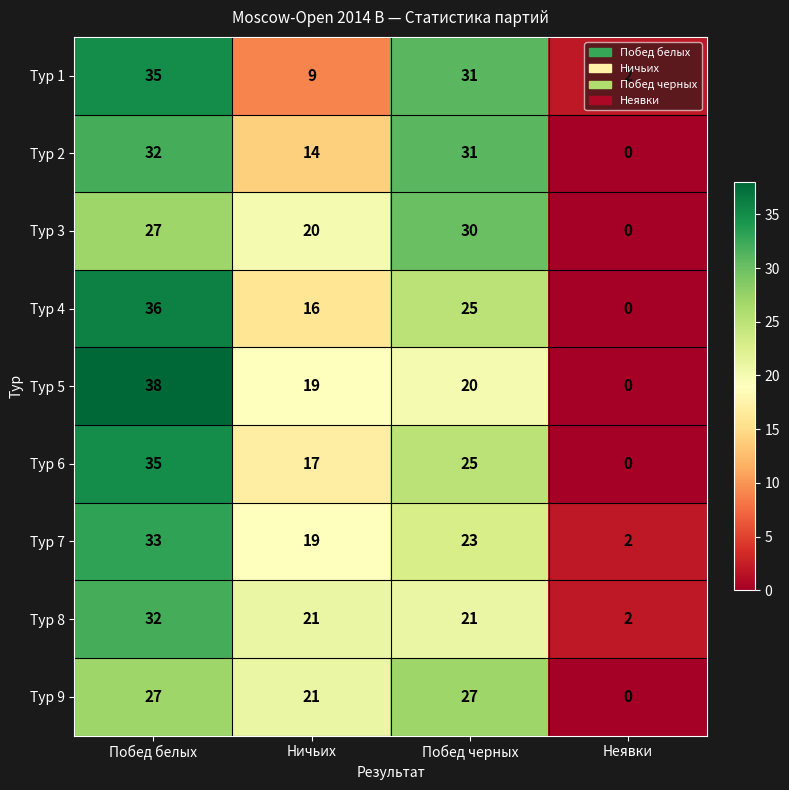

The value of Тур 1 at Побед белых is 23. True or false?

False